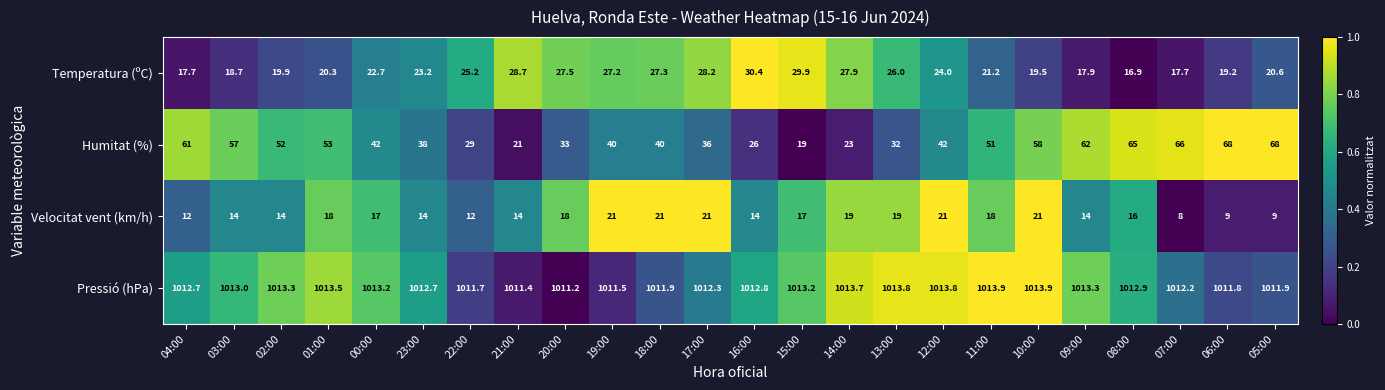

What is the sum of all Velocitat vent (km/h) values?

381.0